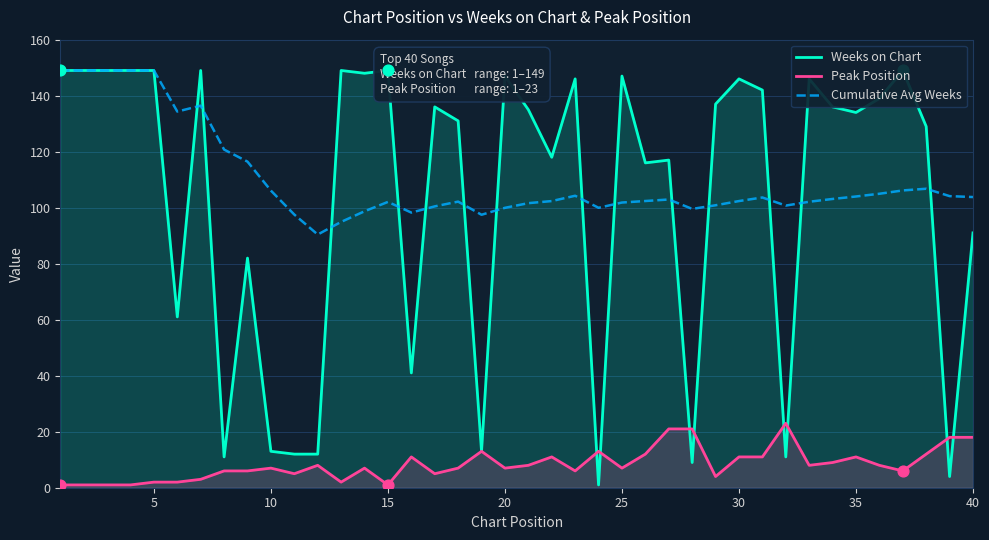

Which series contains the lowest Y value?

Weeks on Chart